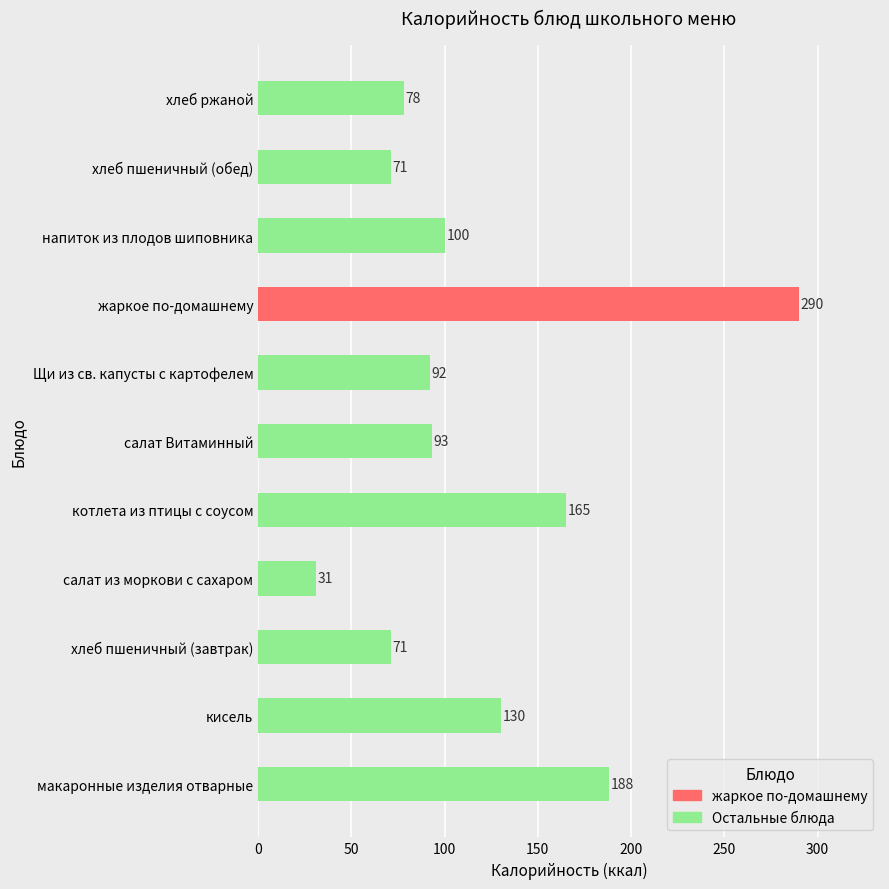

List the labels in order of value, smallest first.

салат из моркови с сахаром, хлеб пшеничный (завтрак), хлеб пшеничный (обед), хлеб ржаной, Щи из св. капусты с картофелем, салат Витаминный, напиток из плодов шиповника, кисель, котлета из птицы с соусом, макаронные изделия отварные, жаркое по-домашнему